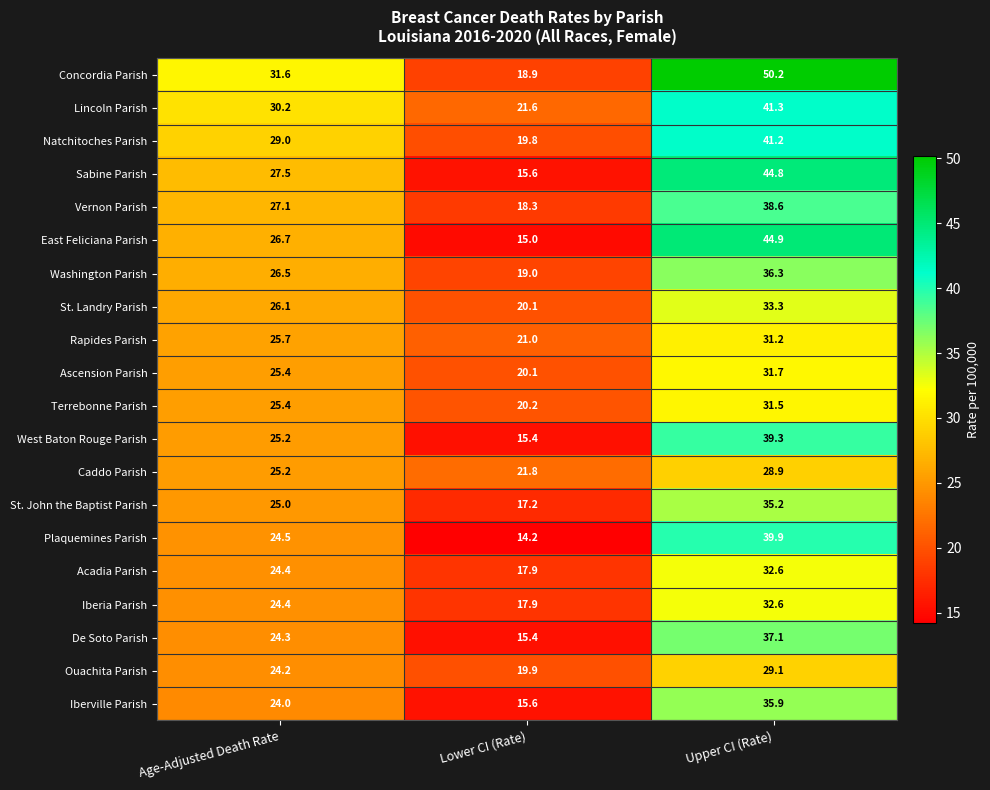

At which label does Sabine Parish first exceed 27?

Age-Adjusted Death Rate